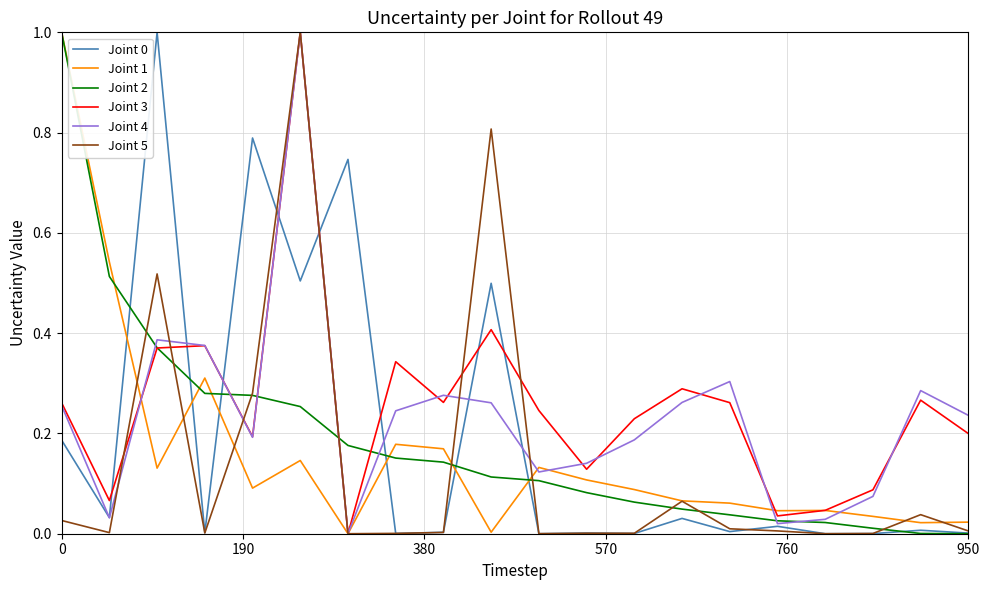

What is the highest value of the Joint 2 series?

1.0